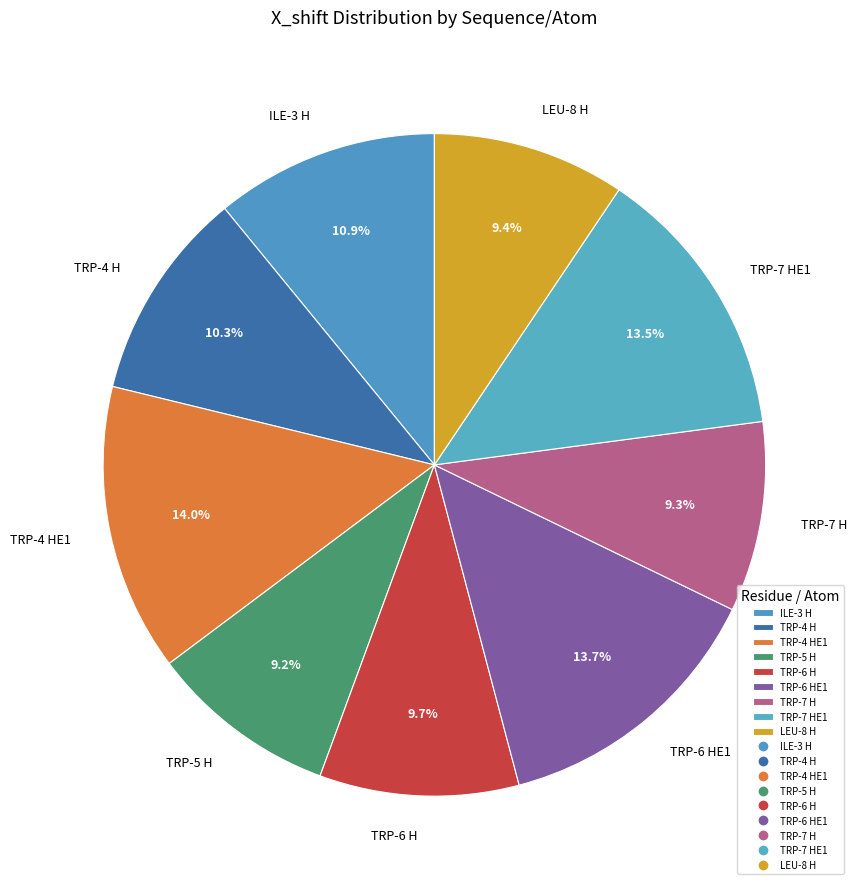

To the nearest percent, what is the combined percentage of TRP-4 HE1 and TRP-4 H?

24%